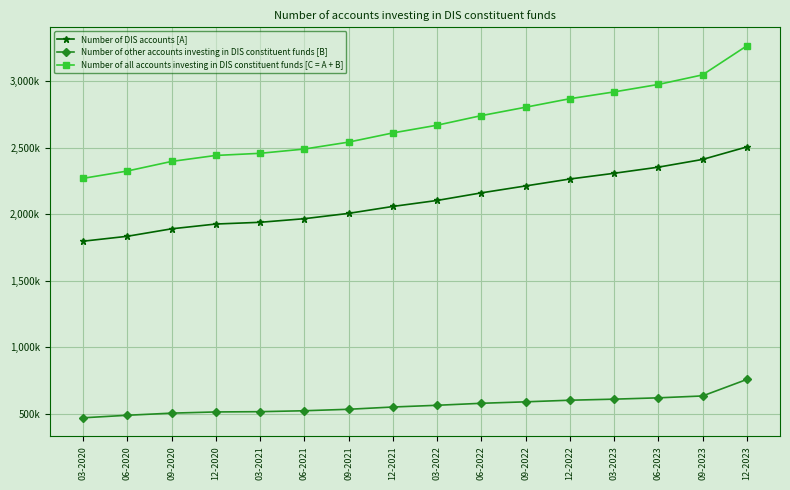

Read the Number of all accounts investing in DIS constituent funds [C = A + B] value at 06-2020.

2324000